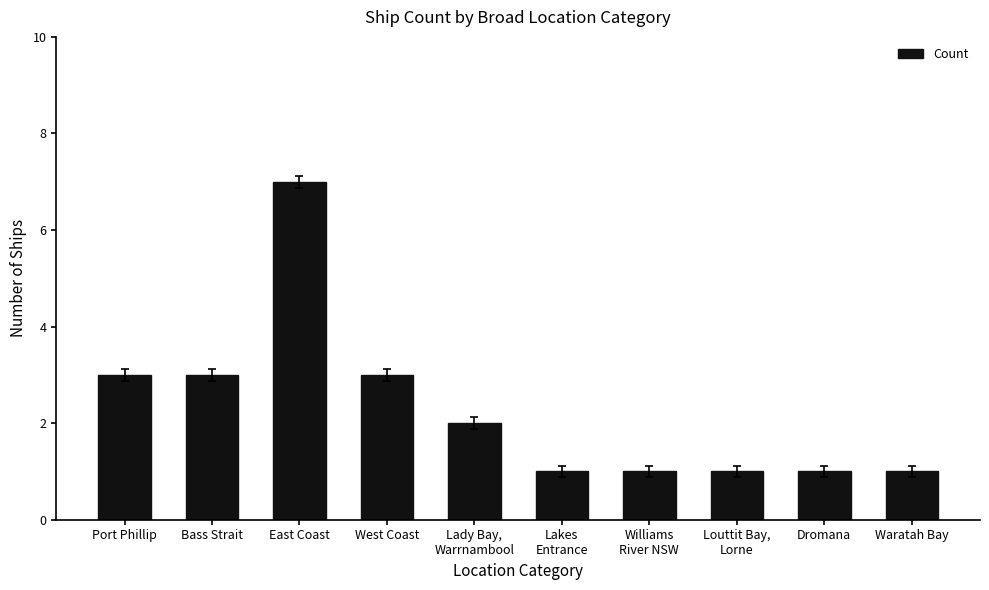

Reading left to right, list all the values displayed in this chart.

Port Phillip=3	Bass Strait=3	East Coast=7	West Coast=3	Lady Bay,
Warrnambool=2	Lakes
Entrance=1	Williams
River NSW=1	Louttit Bay,
Lorne=1	Dromana=1	Waratah Bay=1